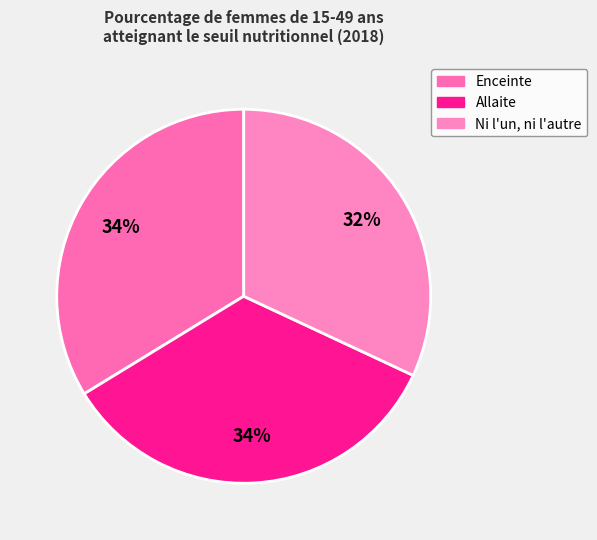

Rank the categories by value from highest to lowest.

Allaite, Enceinte, Ni l'un, ni l'autre